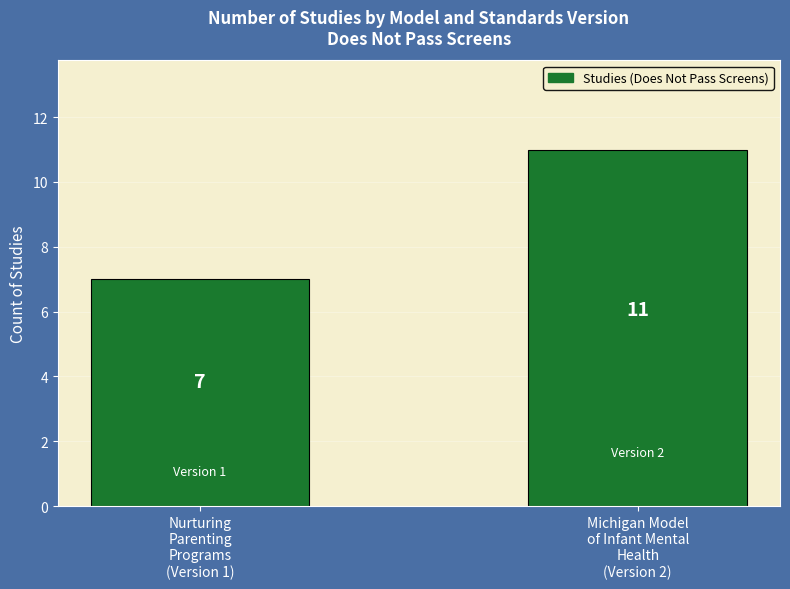

List the labels in order of value, smallest first.

Nurturing
Parenting
Programs
(Version 1), Michigan Model
of Infant Mental
Health
(Version 2)